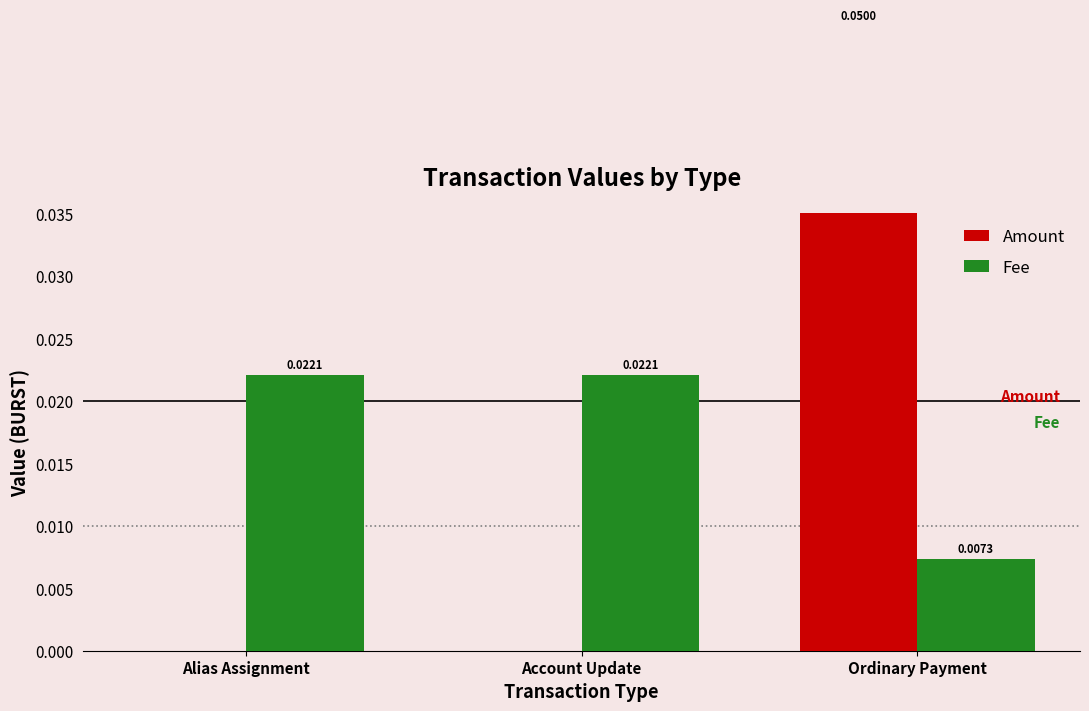

At which label does Amount reach its minimum?

Alias Assignment